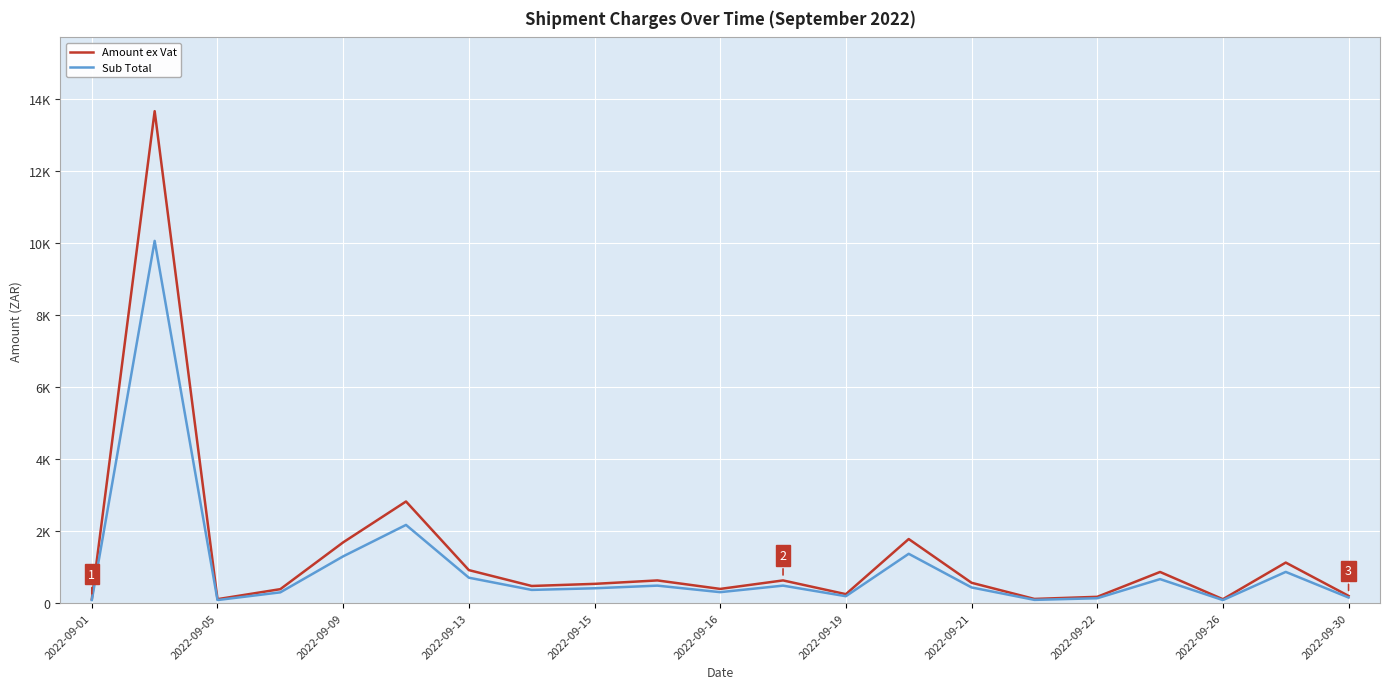

At how many categories does at least one series exceed 11387?

1